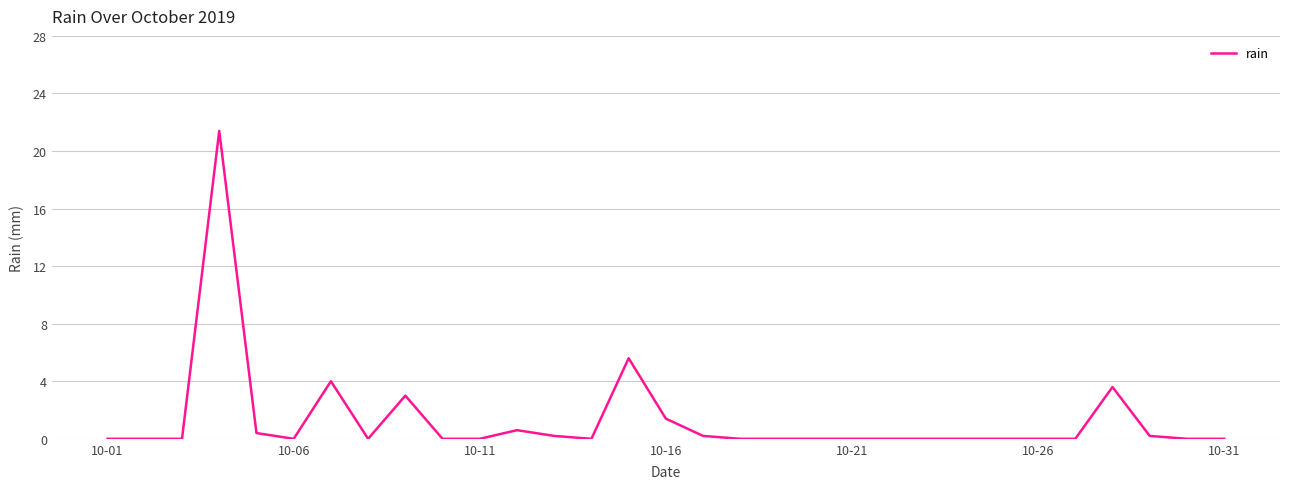

What is the greatest value displayed?

21.4